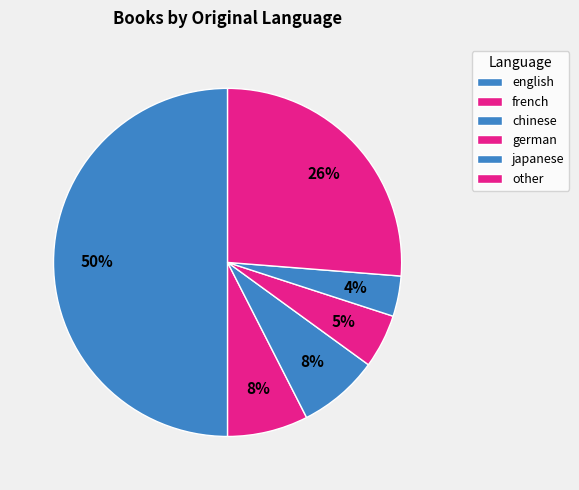

What is the ratio of the value at japanese to the value at english?

0.1